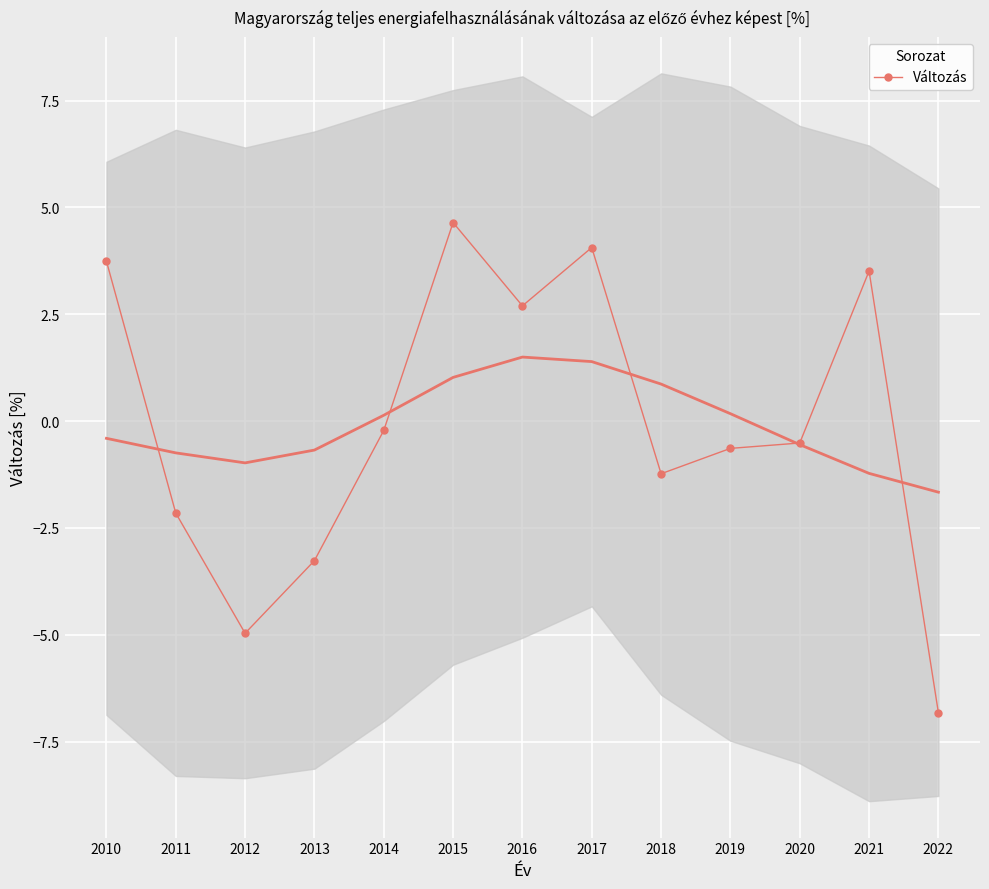

Is it true that the value at 2014 is -0.0?

False